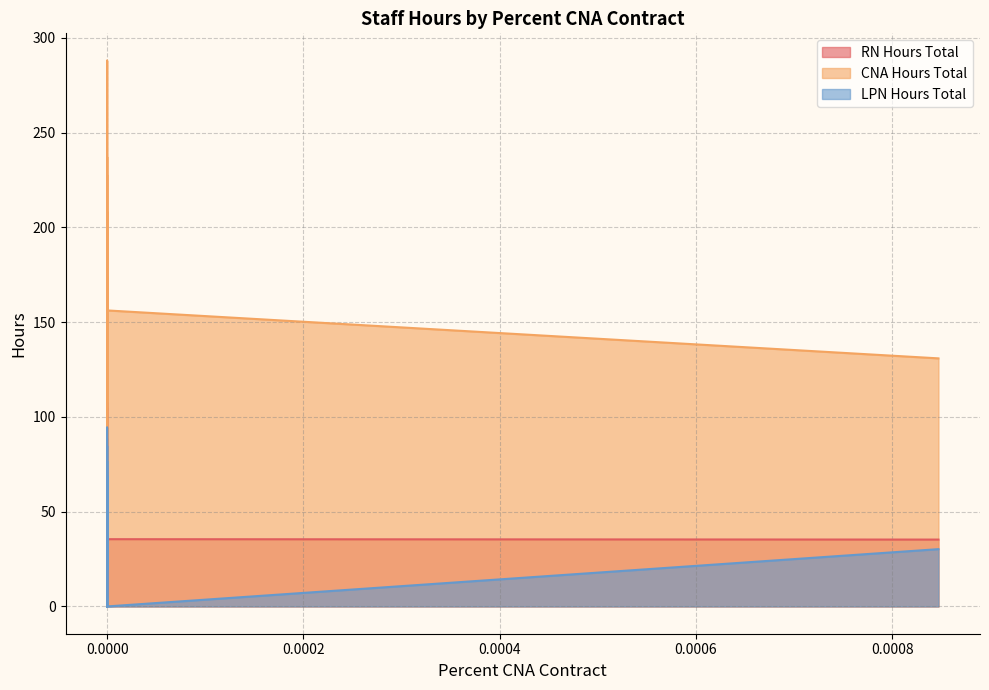

What is the spread (max minus min) of values at 0?

196.2